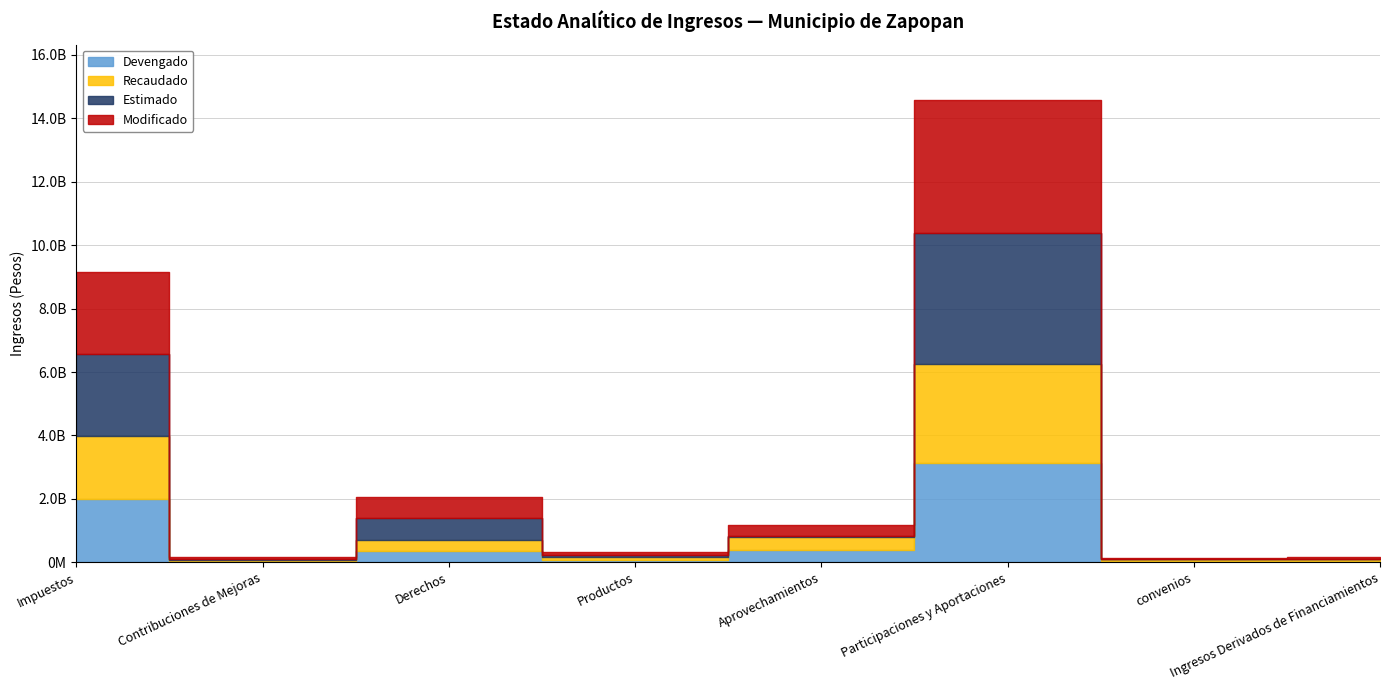

Read the Modificado value at convenios.

48551346.8